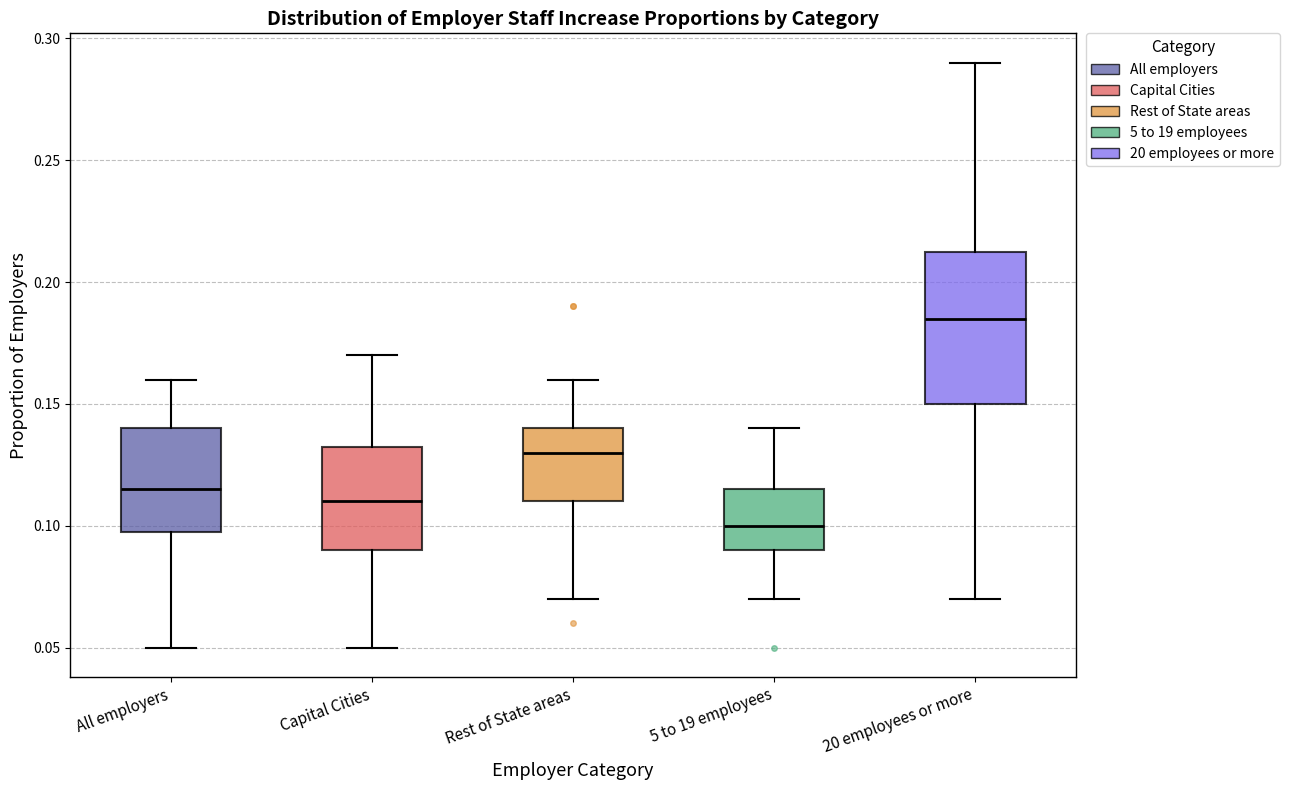

Which box is the tallest, from its lower edge to its upper edge?

20 employees or more